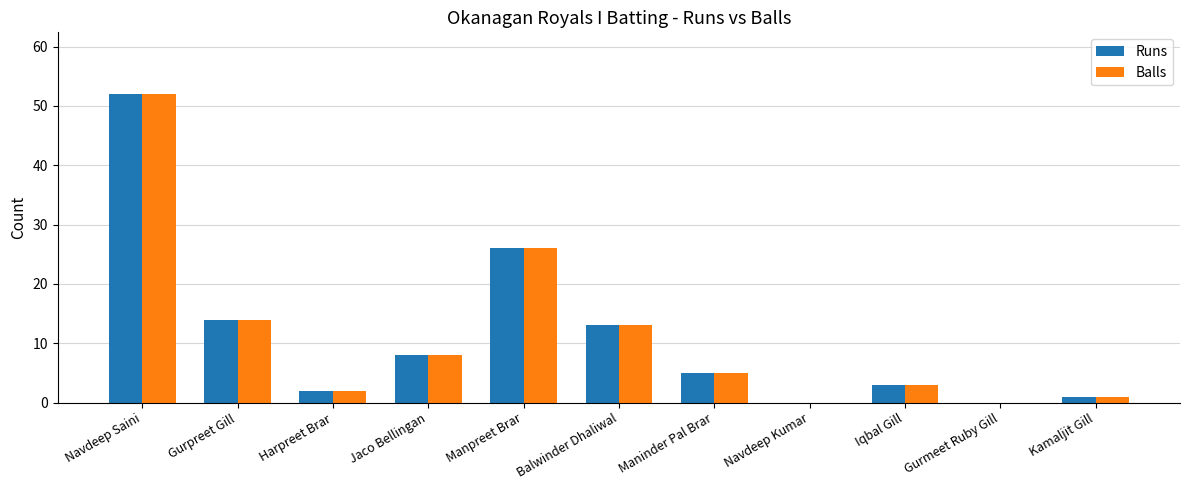

What value does the Runs series have at Balwinder Dhaliwal, to the nearest 5?

15